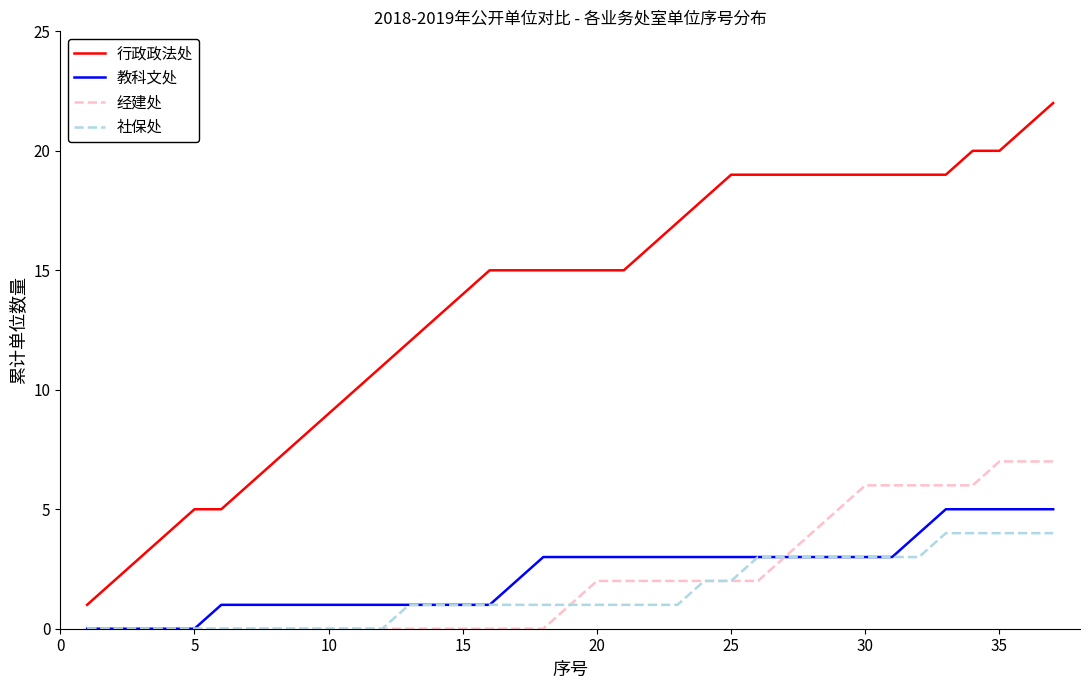

List the series in order of their peak value, highest first.

行政政法处, 经建处, 教科文处, 社保处